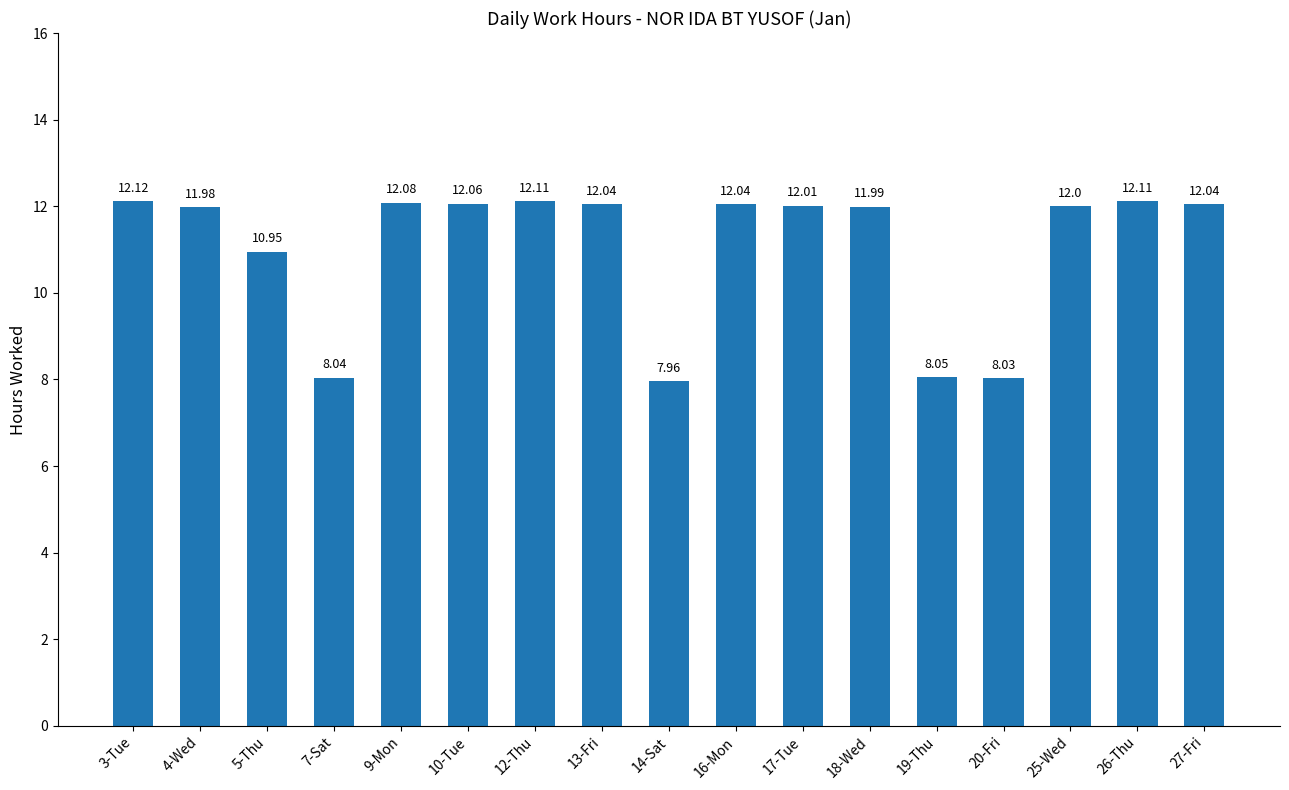

Does the chart contain any negative values?

No